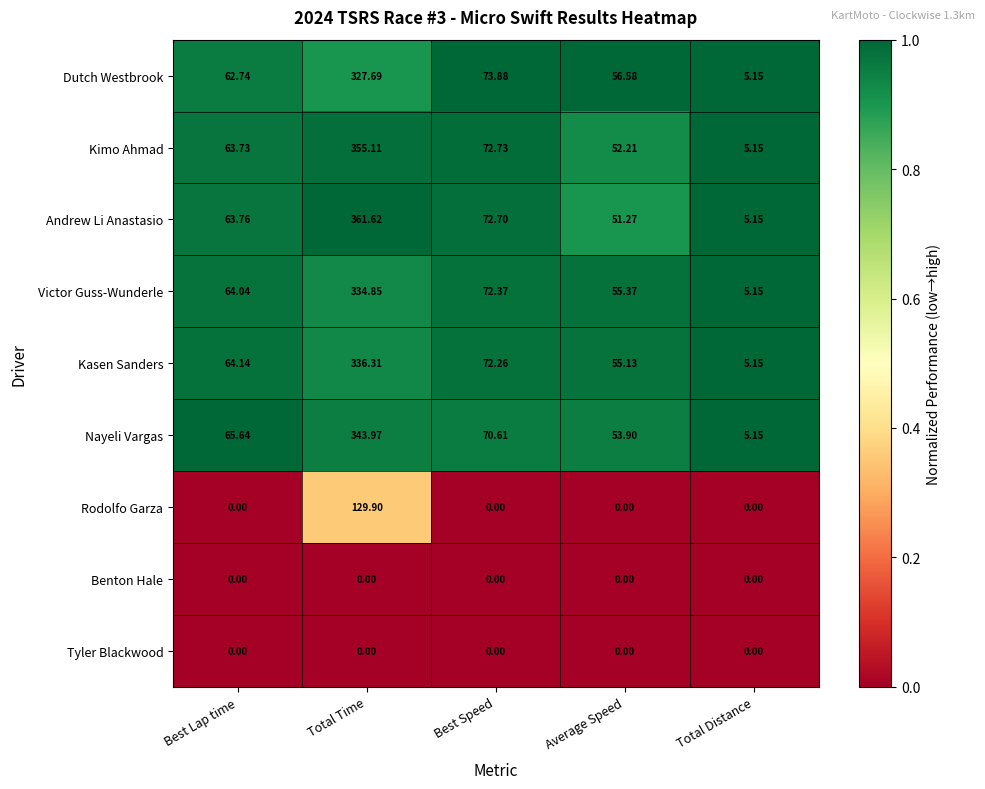

Which category has the highest value across all series?

Total Time